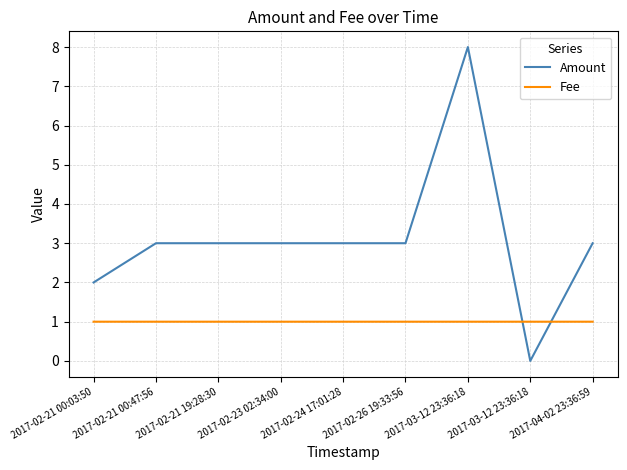

Reading left to right, extract all data points from this chart.

Amount: 2.0	3.0	3.0	3.0	3.0	3.0	8.0	0.0	3.0
Fee: 1.0	1.0	1.0	1.0	1.0	1.0	1.0	1.0	1.0